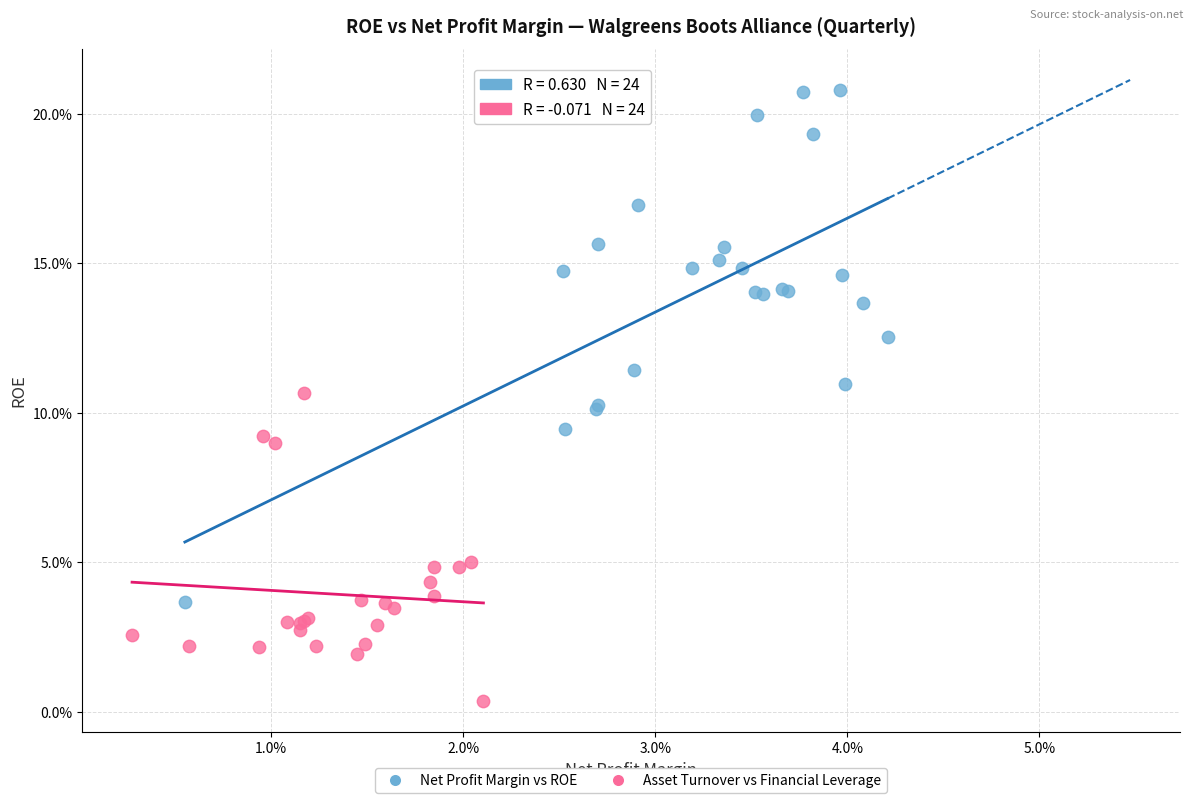

Which series contains the highest Y value?

Net Profit Margin vs ROE